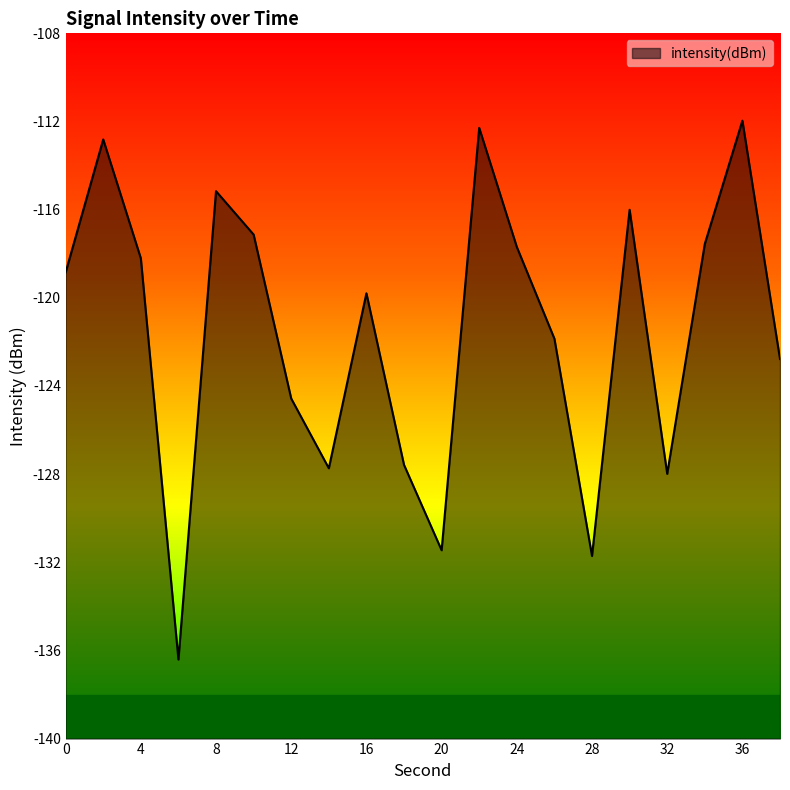

Reading left to right, what are all the values shown in this chart?

-118.8	-112.8	-118.2	-136.4	-115.2	-117.1	-124.6	-127.7	-119.8	-127.6	-131.5	-112.3	-117.7	-121.9	-131.7	-116.0	-128.0	-117.6	-112.0	-122.8